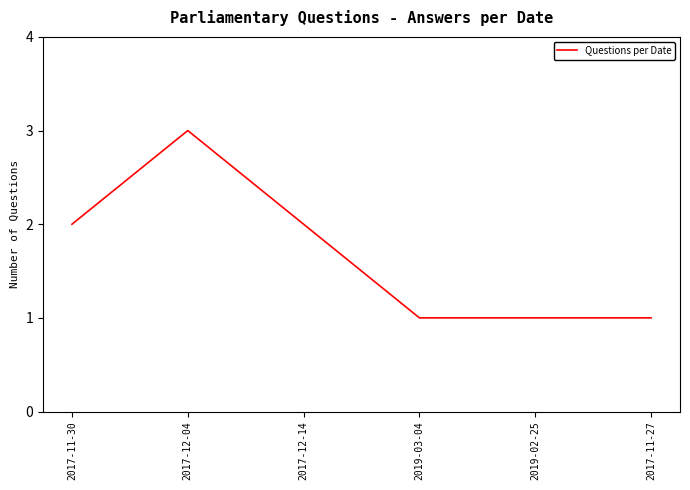

Reading right to left, extract all data points from this chart.

2017-11-27=1	2019-02-25=1	2019-03-04=1	2017-12-14=2	2017-12-04=3	2017-11-30=2